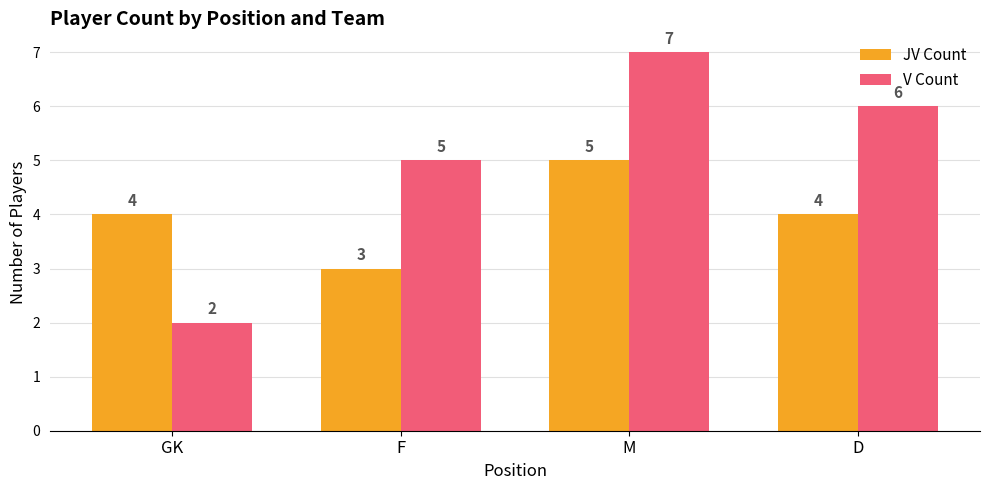

How many values in the JV Count series are below 4?

1